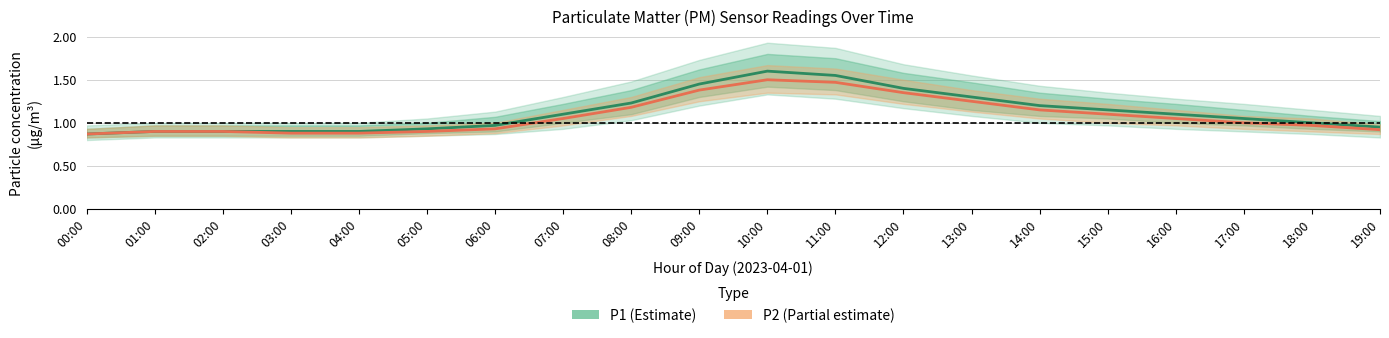

At which label does P2 (Partial estimate) first exceed 1?

07:00